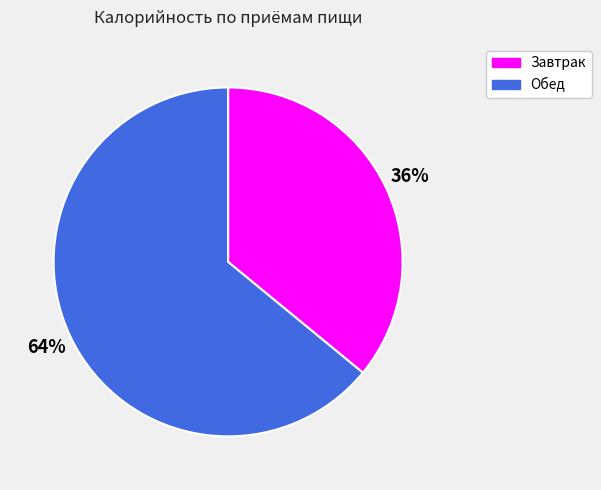

Which has a higher value, Завтрак or Обед?

Обед